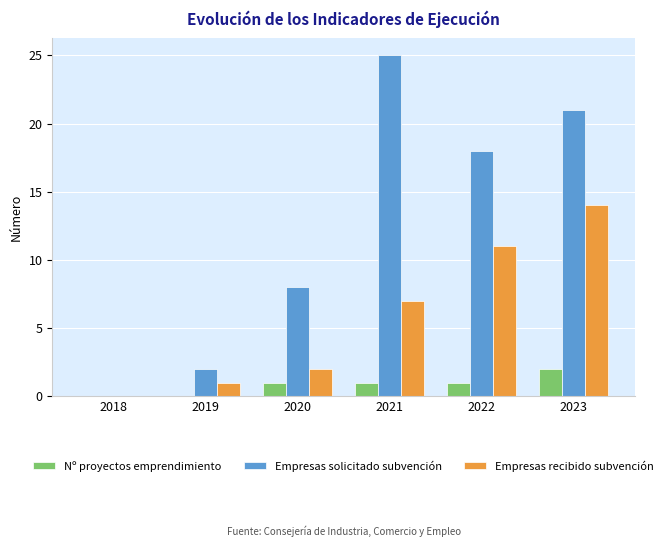

How many groups of bars are there?

6